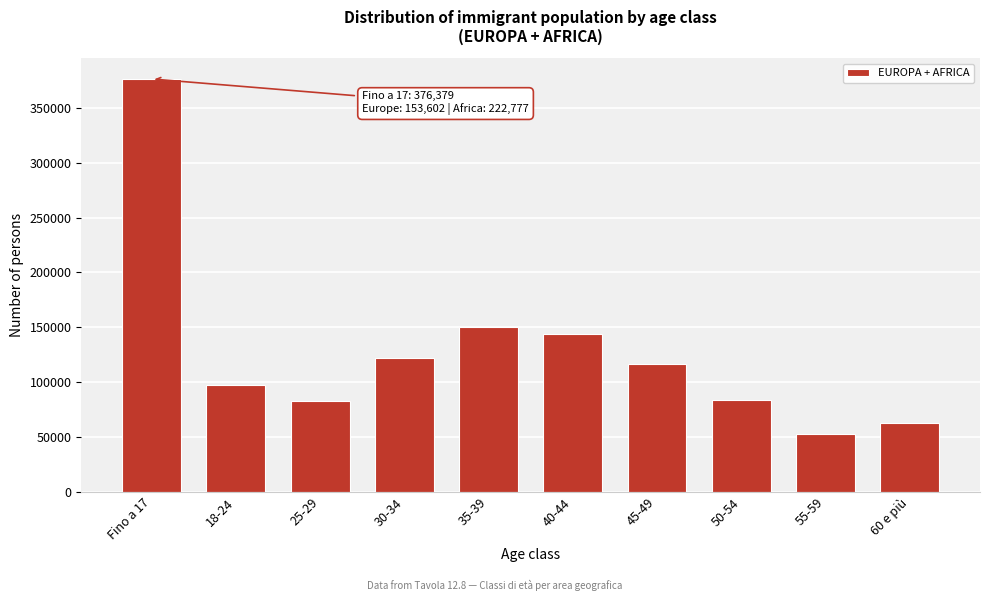

What is the average value?

128768